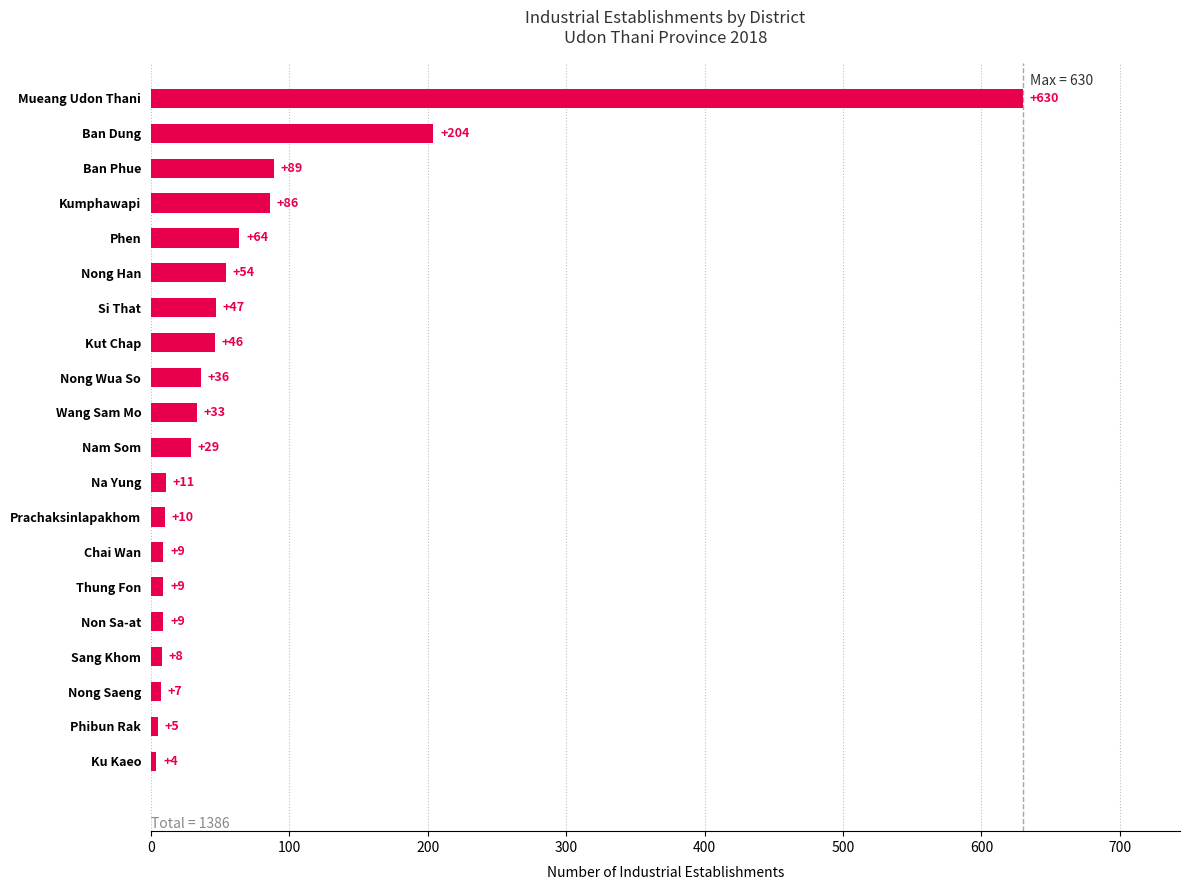

Reading bottom to top, extract all data points from this chart.

4	5	7	8	9	9	9	10	11	29	33	36	46	47	54	64	86	89	204	630